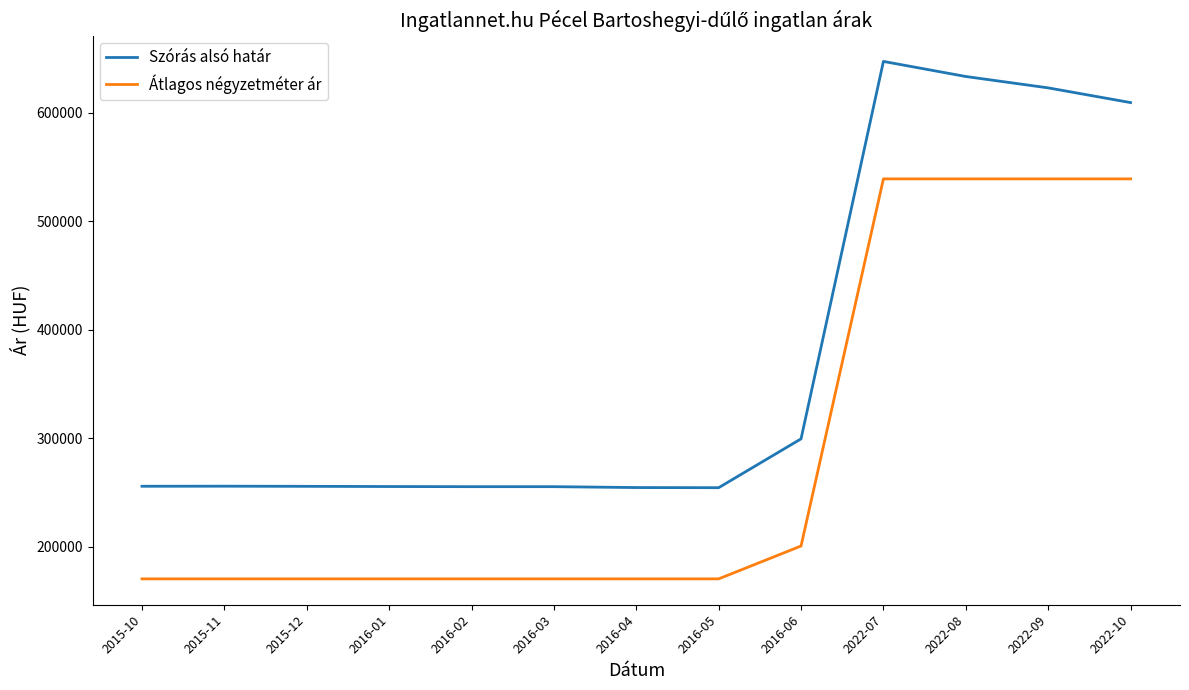

How many distinct data groups are displayed?

2